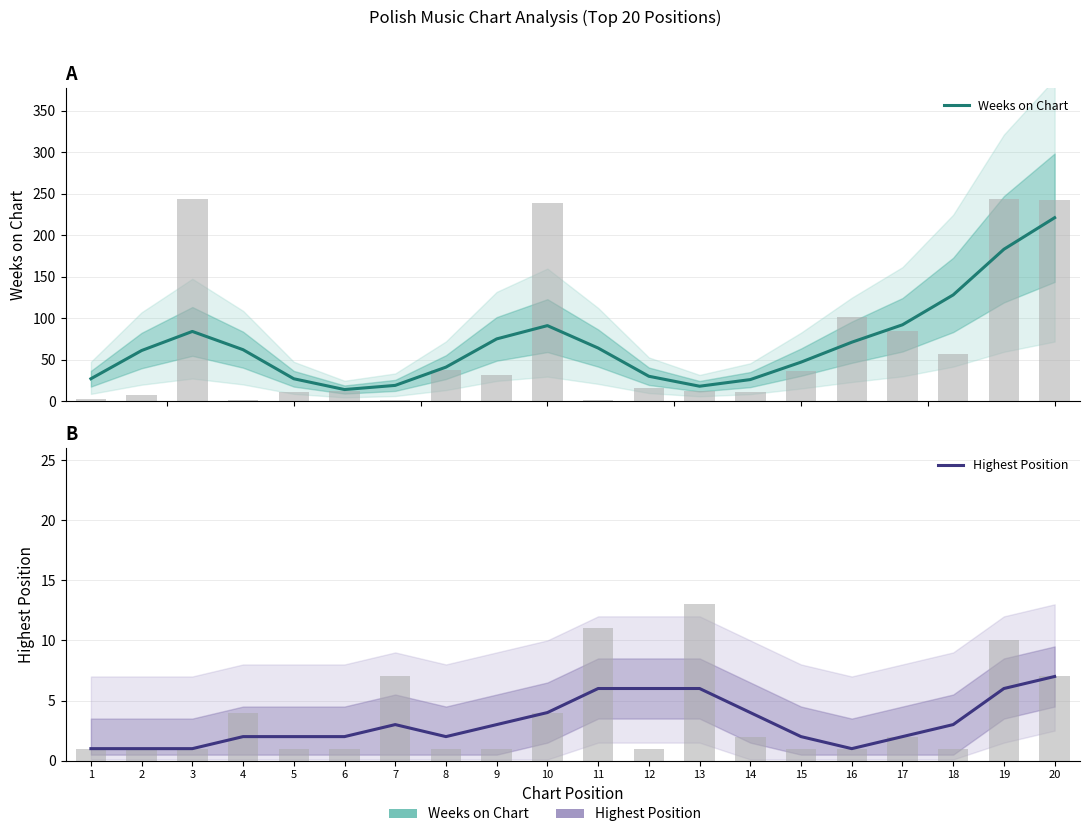

How many groups of bars are there?

20